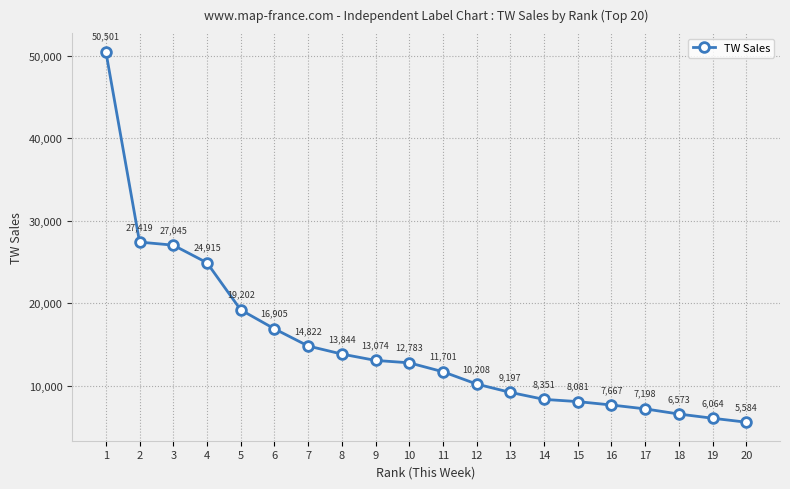

How many data points does each series have?

20